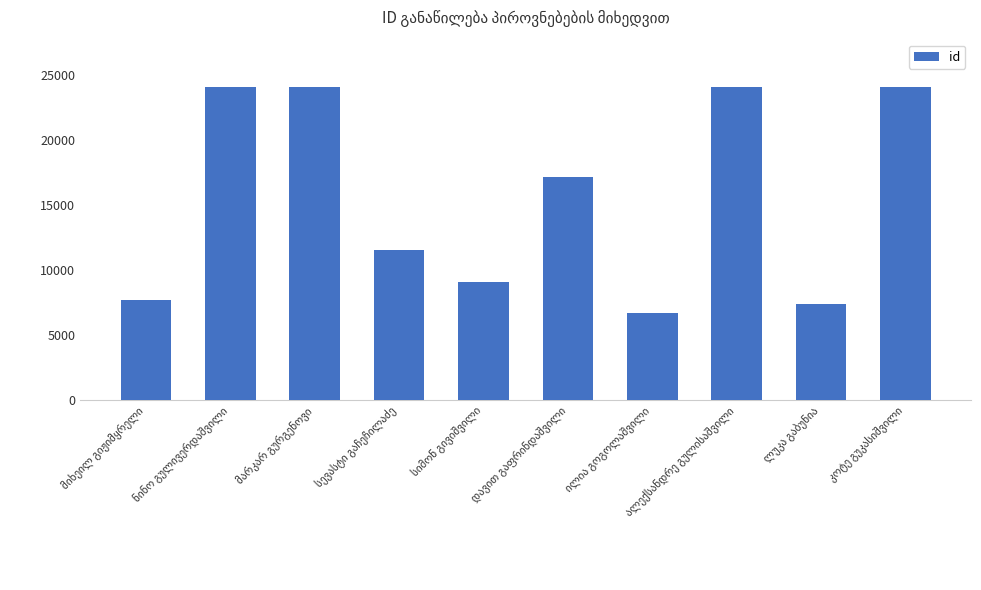

What is the difference between the maximum and minimum values?

17398